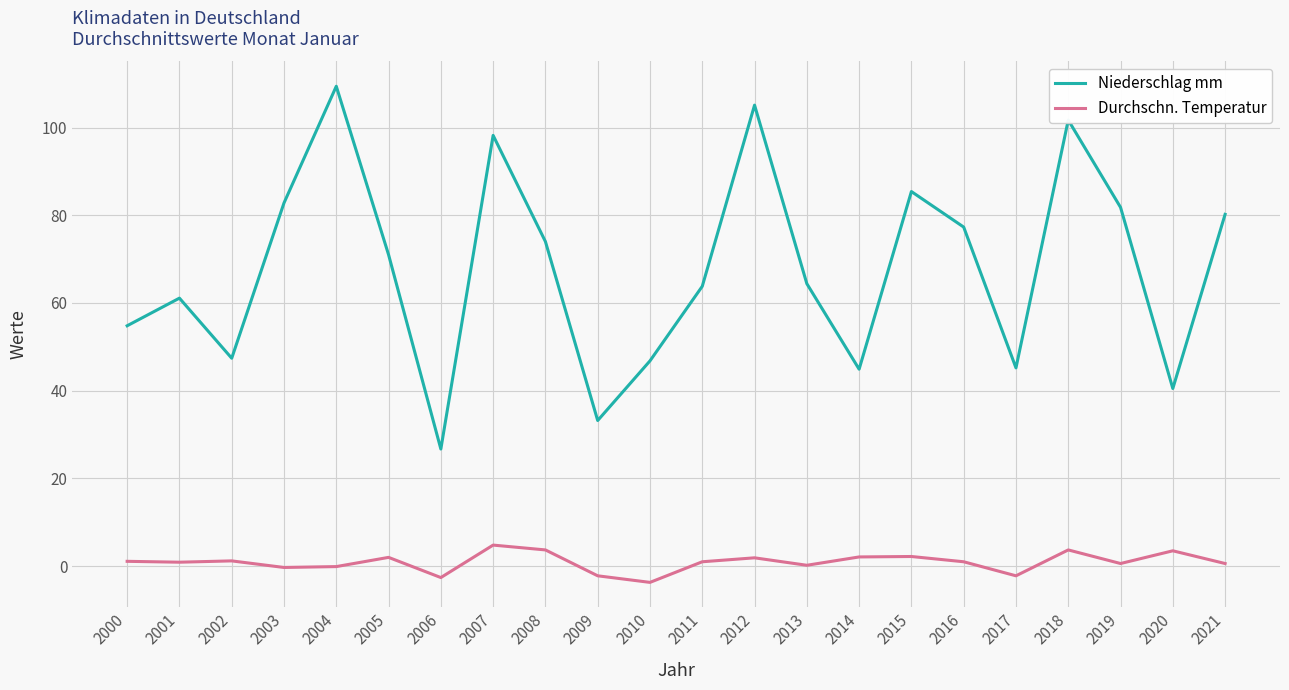

At which label does Durchschn. Temperatur reach its peak?

2007